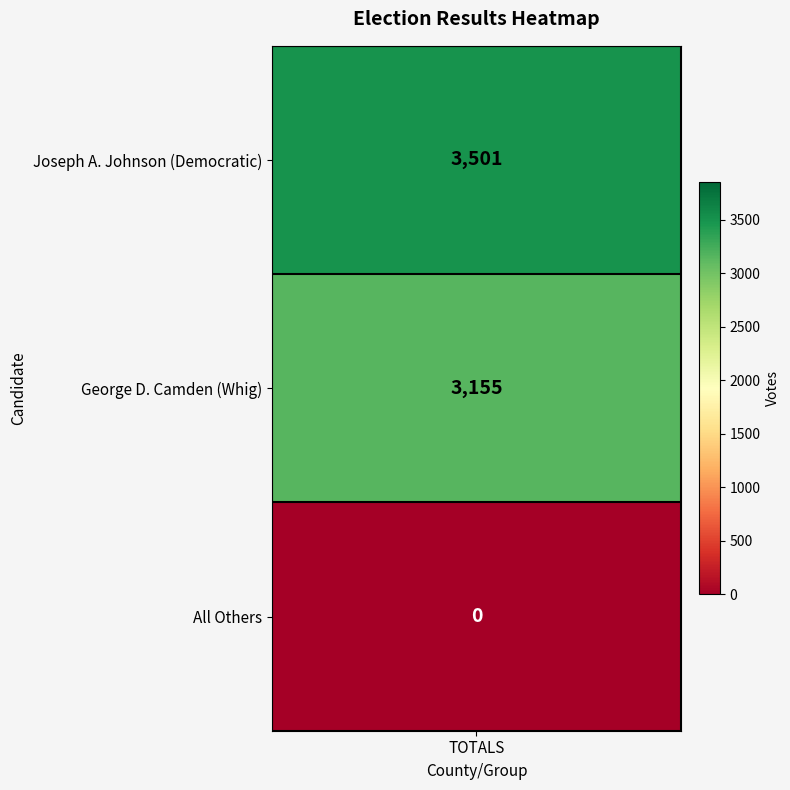

What is the average value?

2219